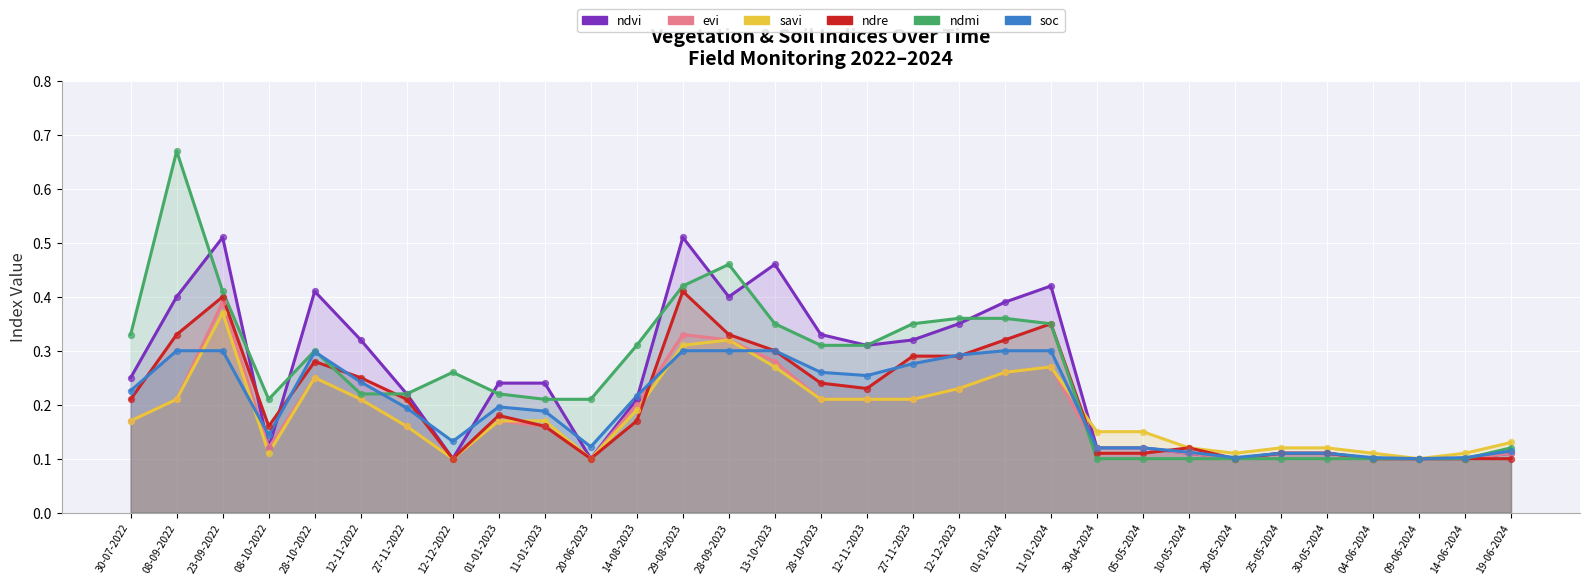

Is the value of soc at 04-06-2024 greater than the value of ndvi at 30-07-2022?

No